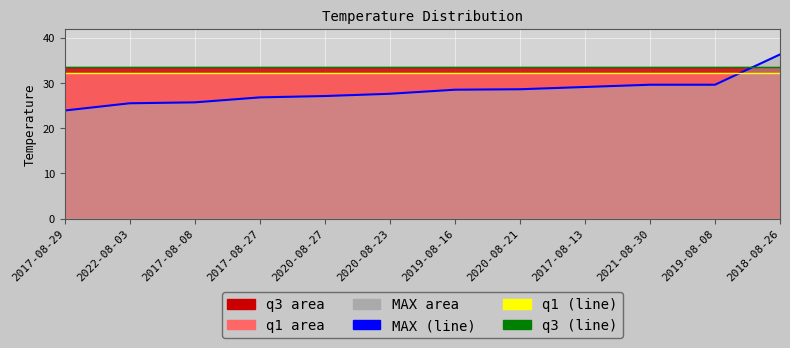

How many lines are shown in the chart?

3